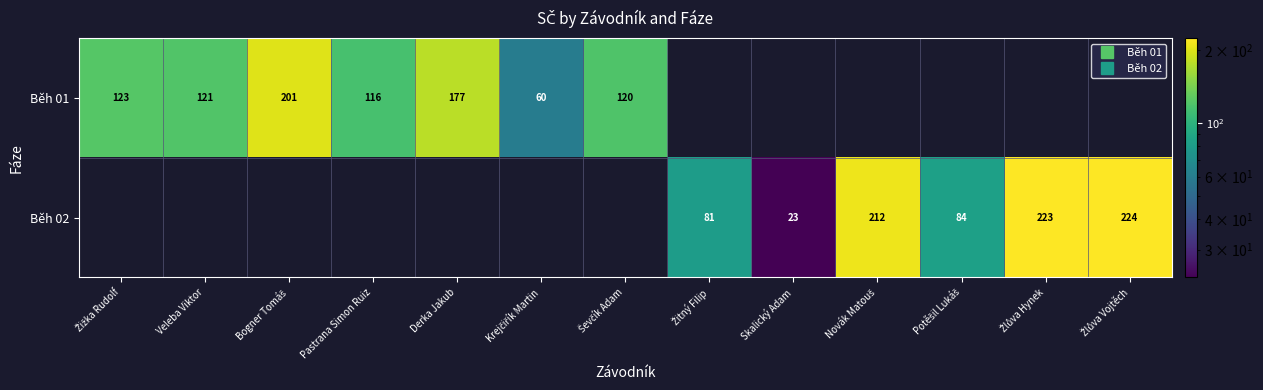

The Běh 01 series shows 56.4 at Pastrana Simon Ruiz. True or false?

False